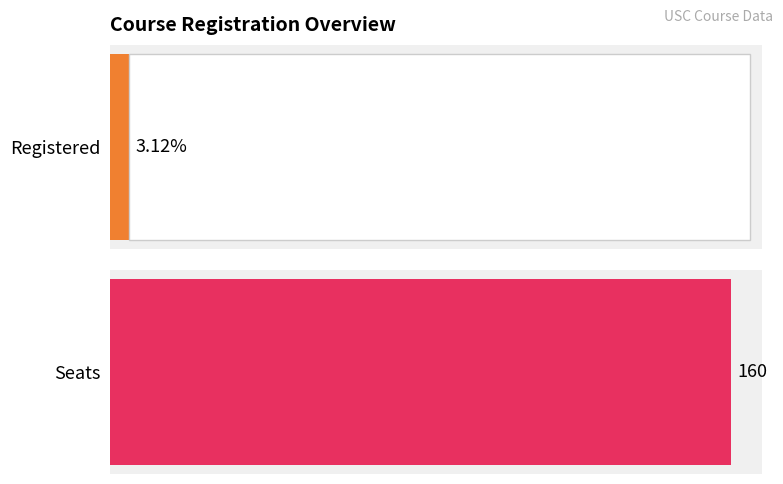

Rank the series by their maximum value, from lowest to highest.

Registered, Seats